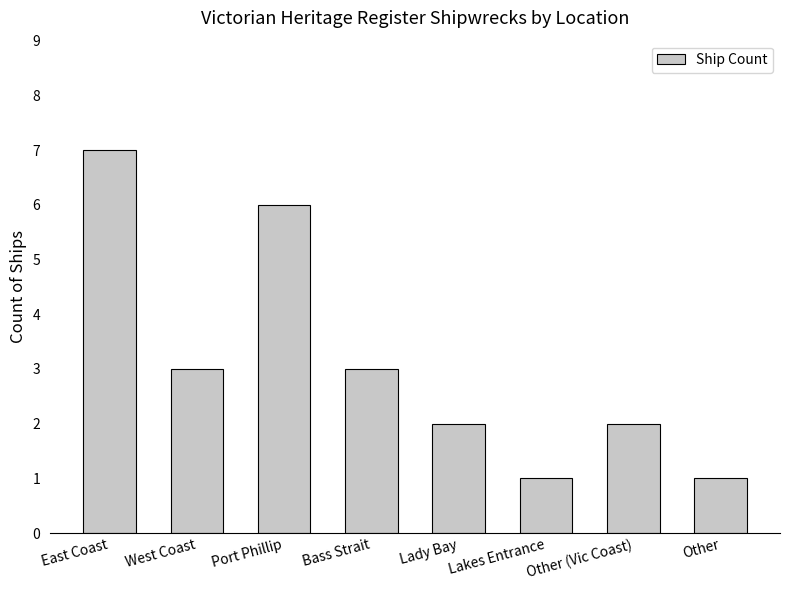

What is the label of the 8th bar from the left?

Other